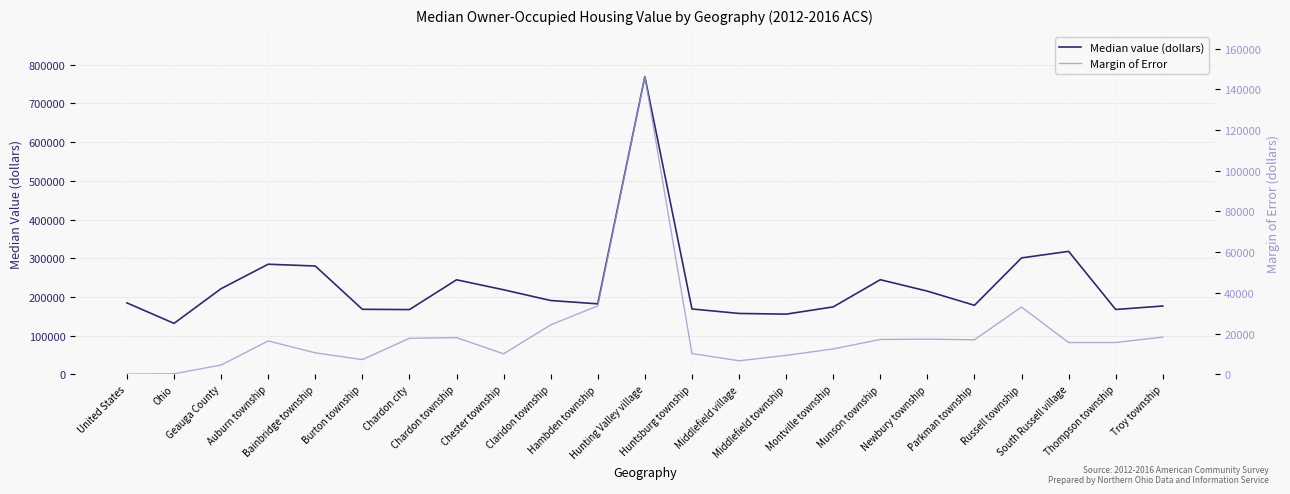

What is the total value across all series at Burton township?

175486